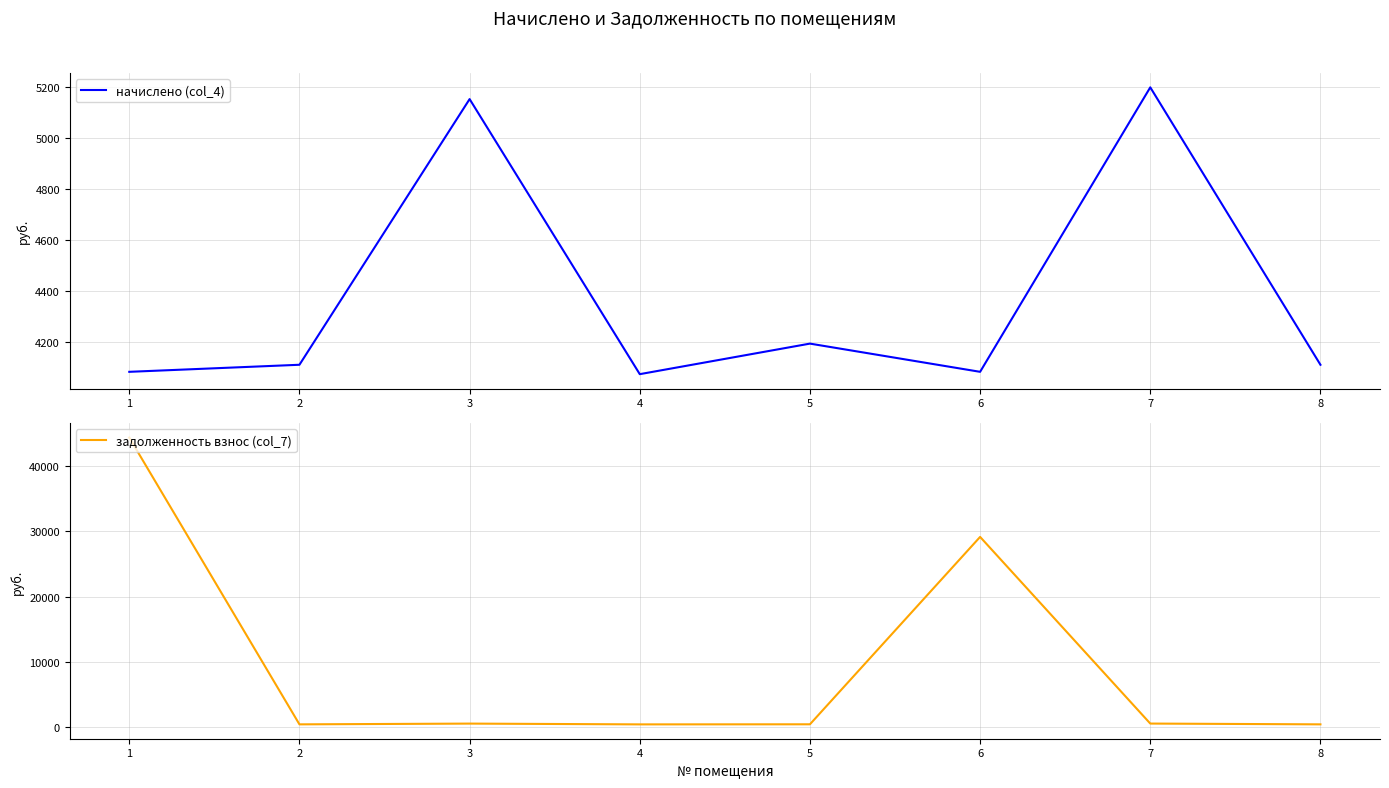

What is the highest value of the начислено (col_4) series?

5198.8